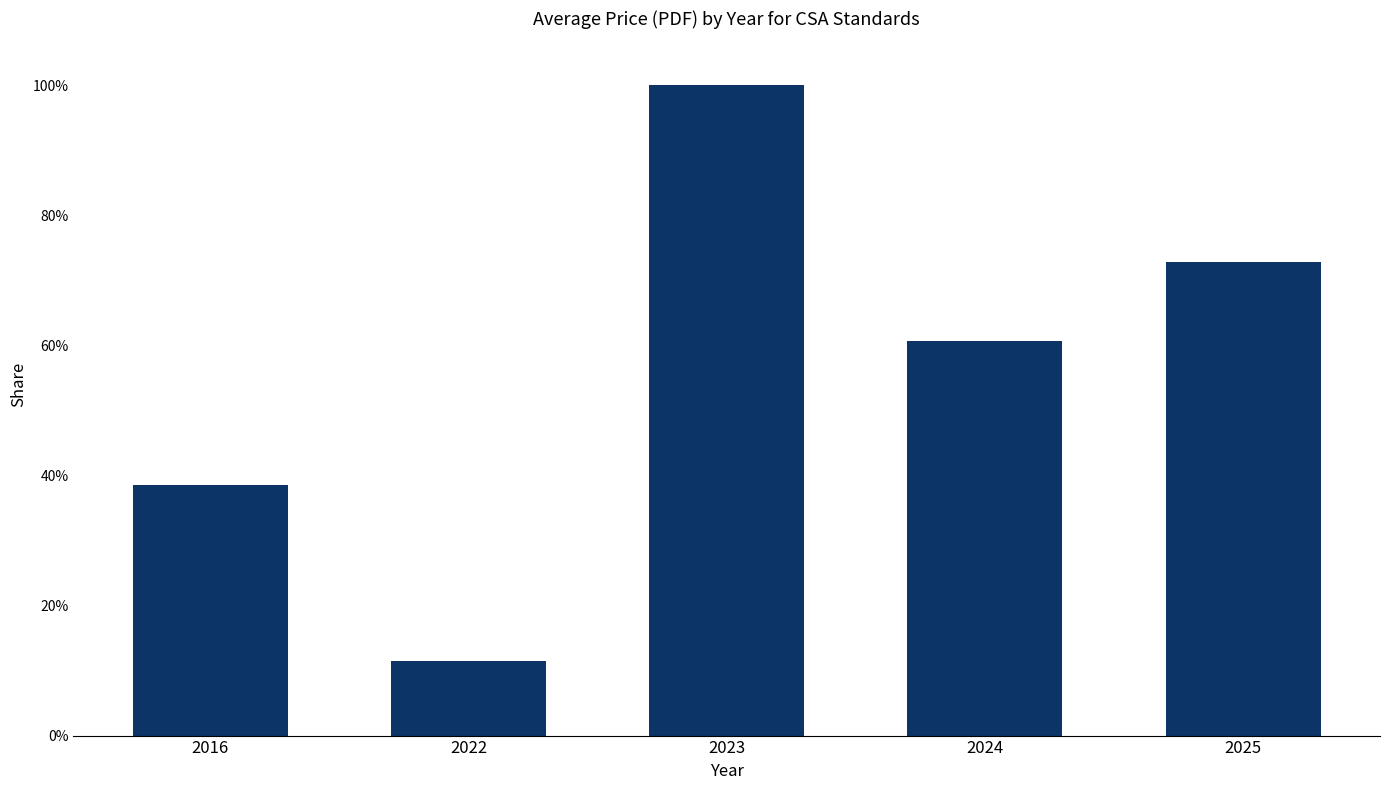

What value does the data have at 2025?

0.7